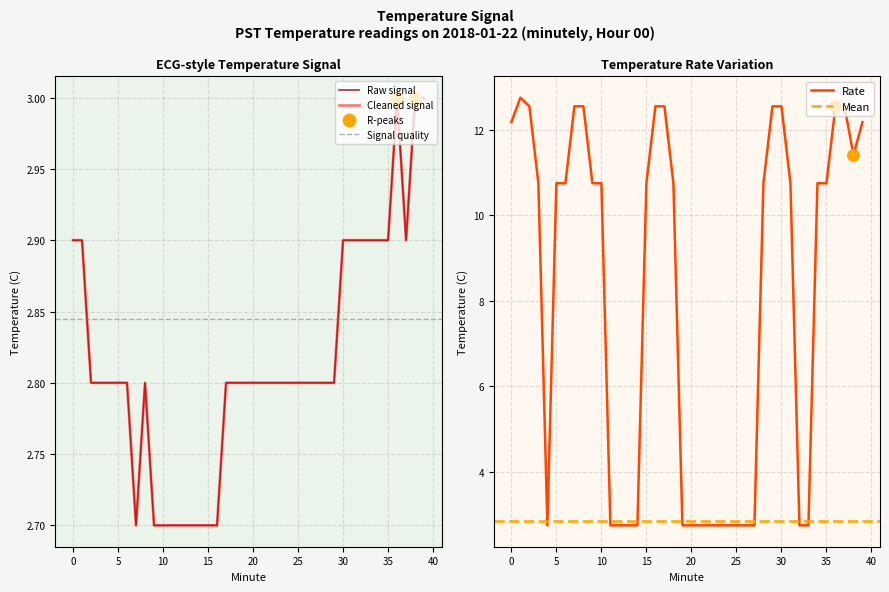

Which has a higher value, 37 or 35?

37